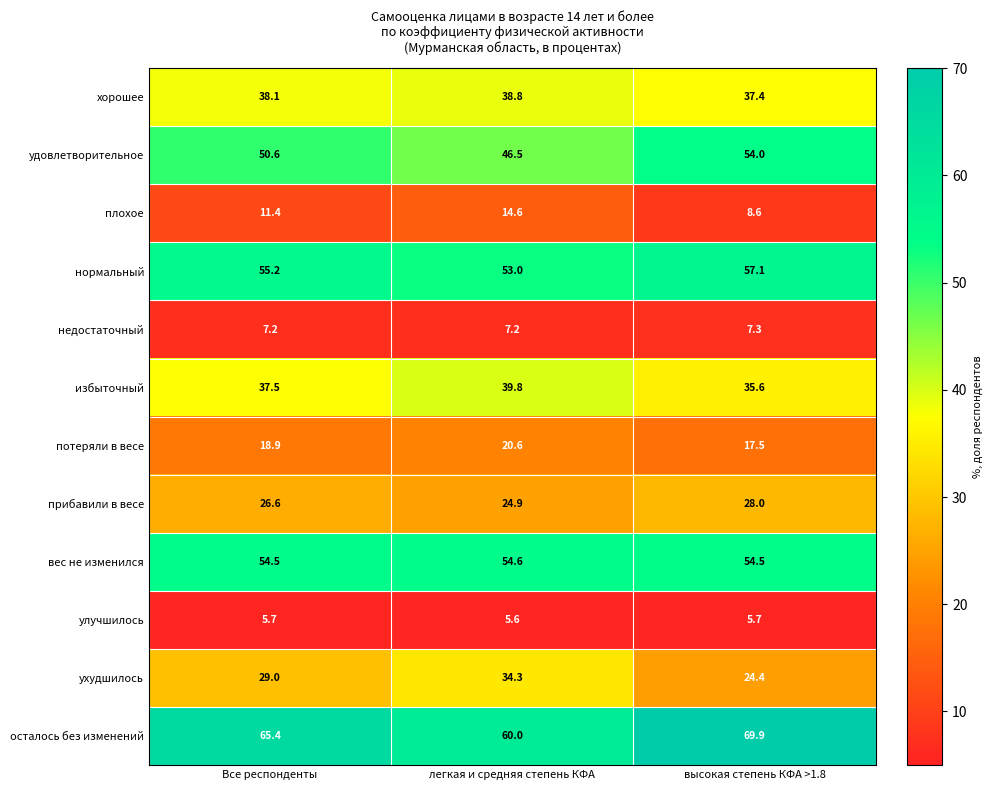

The value of вес не изменился at высокая степень КФА >1.8 is 54.5. True or false?

True